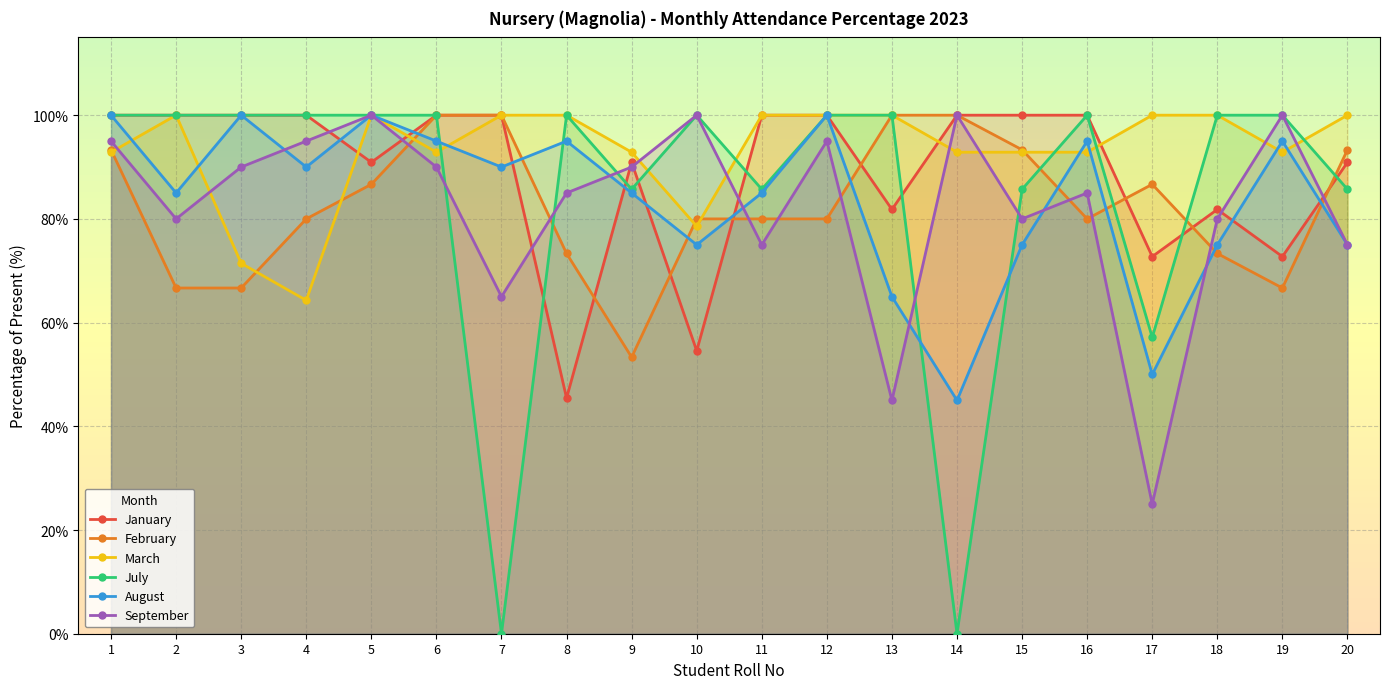

What is the sum of the July values at 2 and 17?

157.1